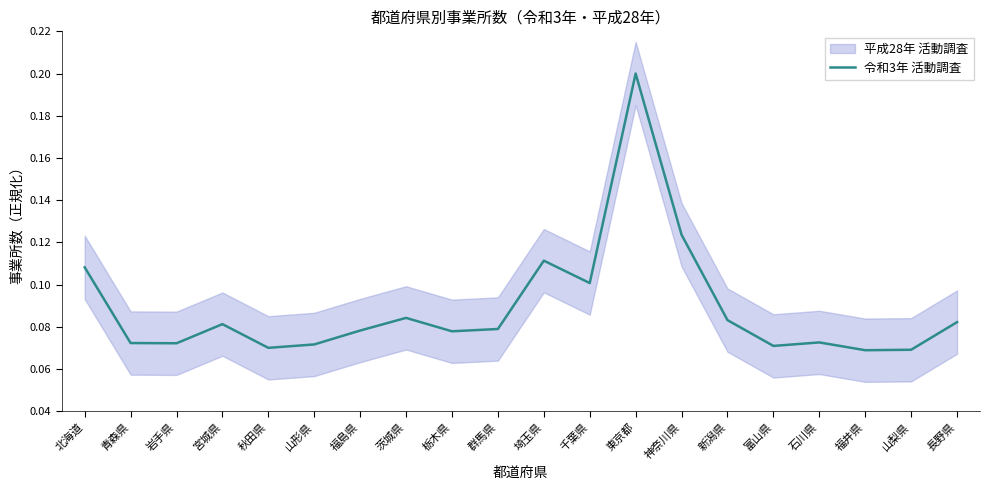

What is the label of the 4th point from the right?

石川県